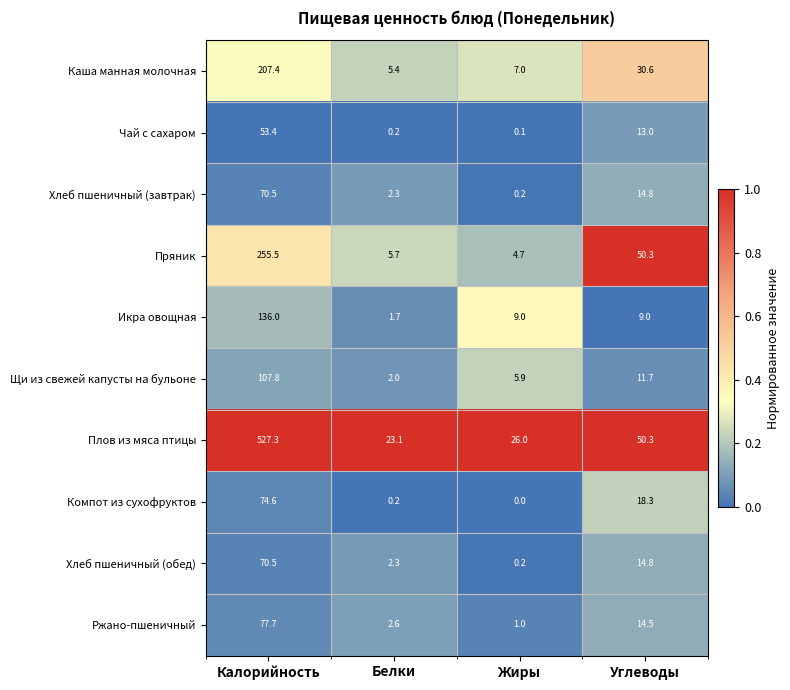

At which category is the sum across all series the highest?

Калорийность